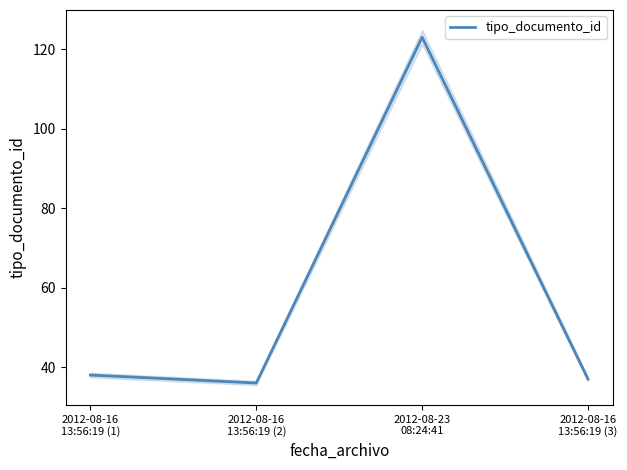

List the labels in order of value, smallest first.

2012-08-16
13:56:19 (2), 2012-08-16
13:56:19 (3), 2012-08-16
13:56:19 (1), 2012-08-23
08:24:41